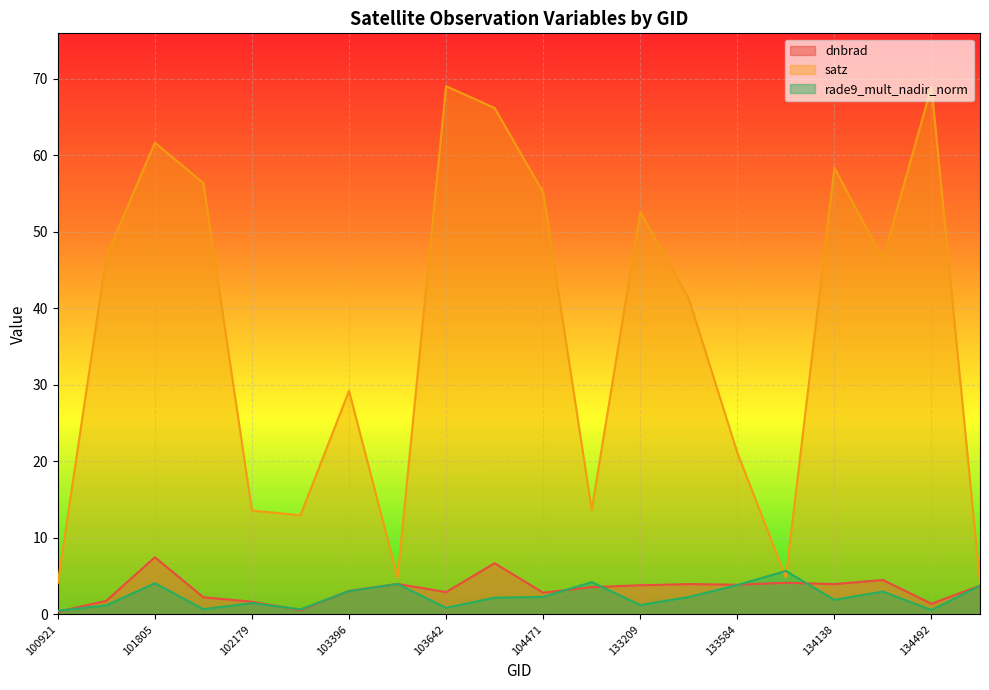

Rank the series at 133404 from highest to lowest value.

satz, dnbrad, rade9_mult_nadir_norm